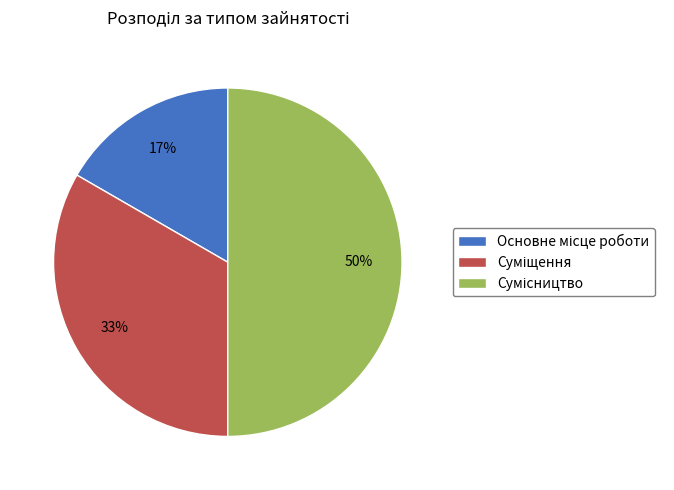

To the nearest percent, what is the average slice percentage?

33%